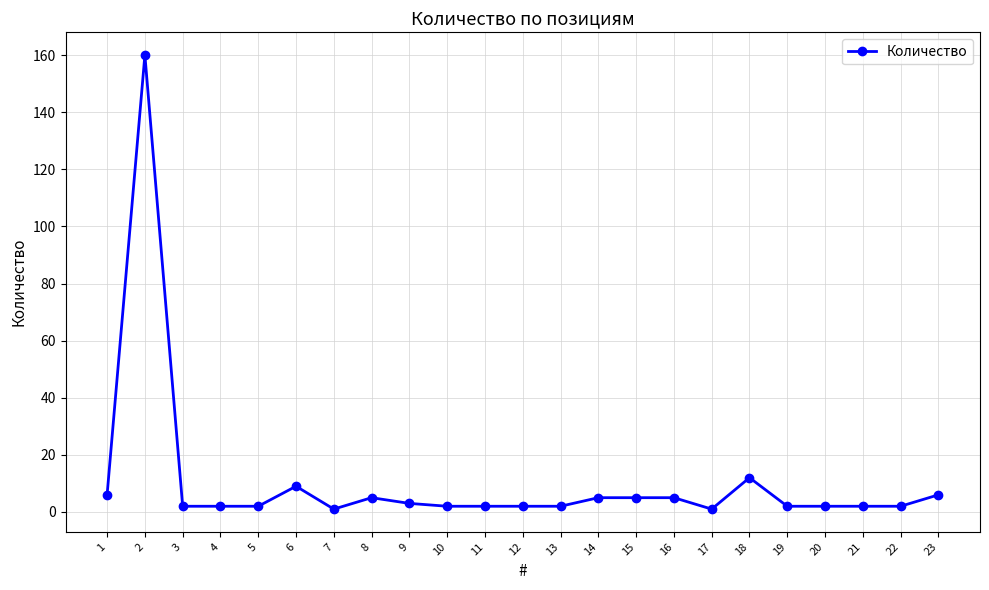

Which has a higher value, 9 or 18?

18